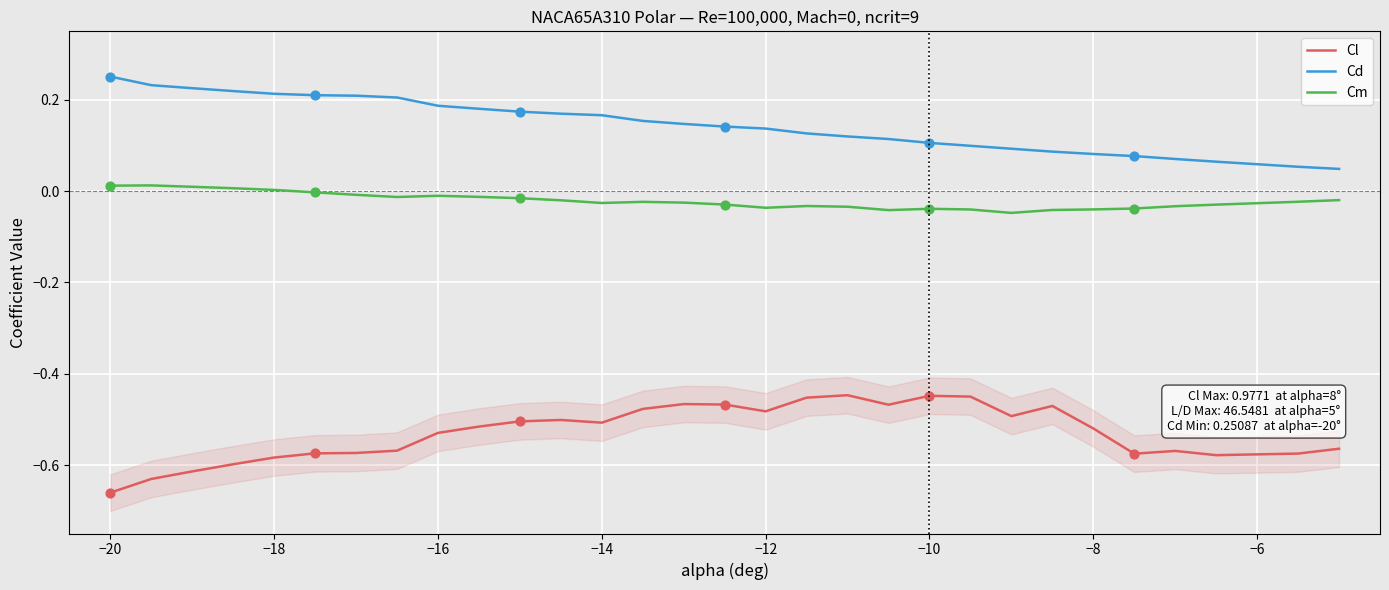

What are all the series names shown in the legend?

Cl, Cd, Cm